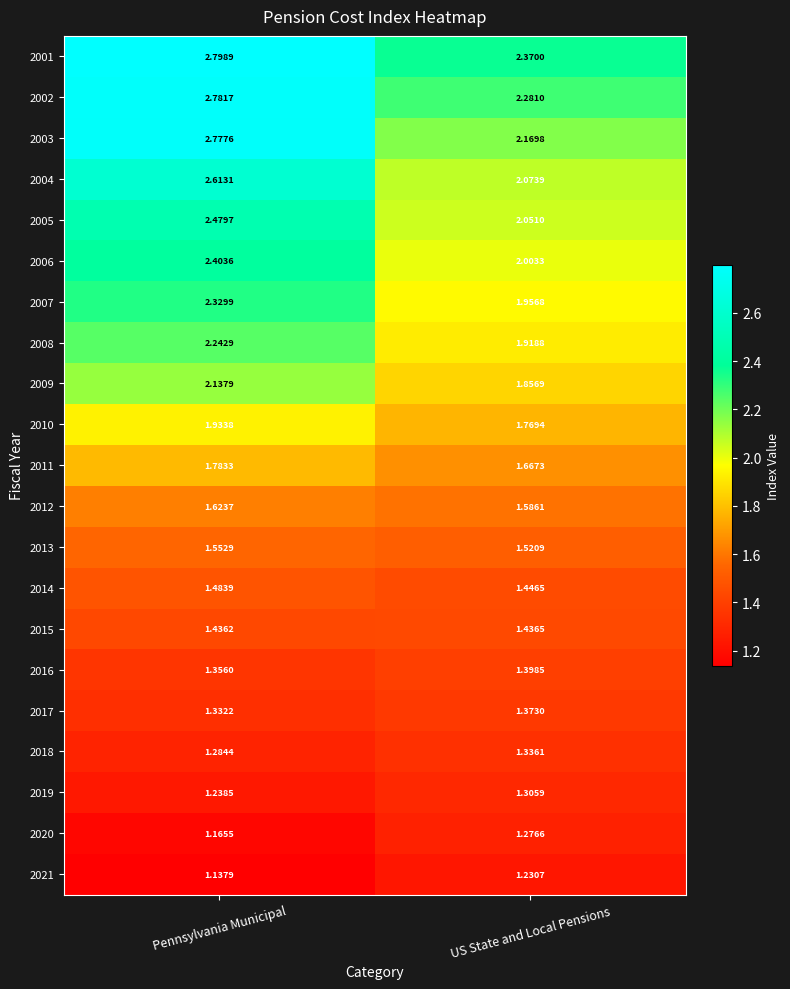

Which series has the largest total across all categories?

2001